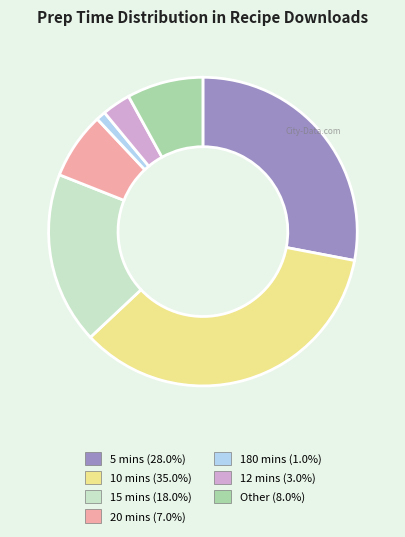

What is the smallest slice in the pie chart?

180 mins